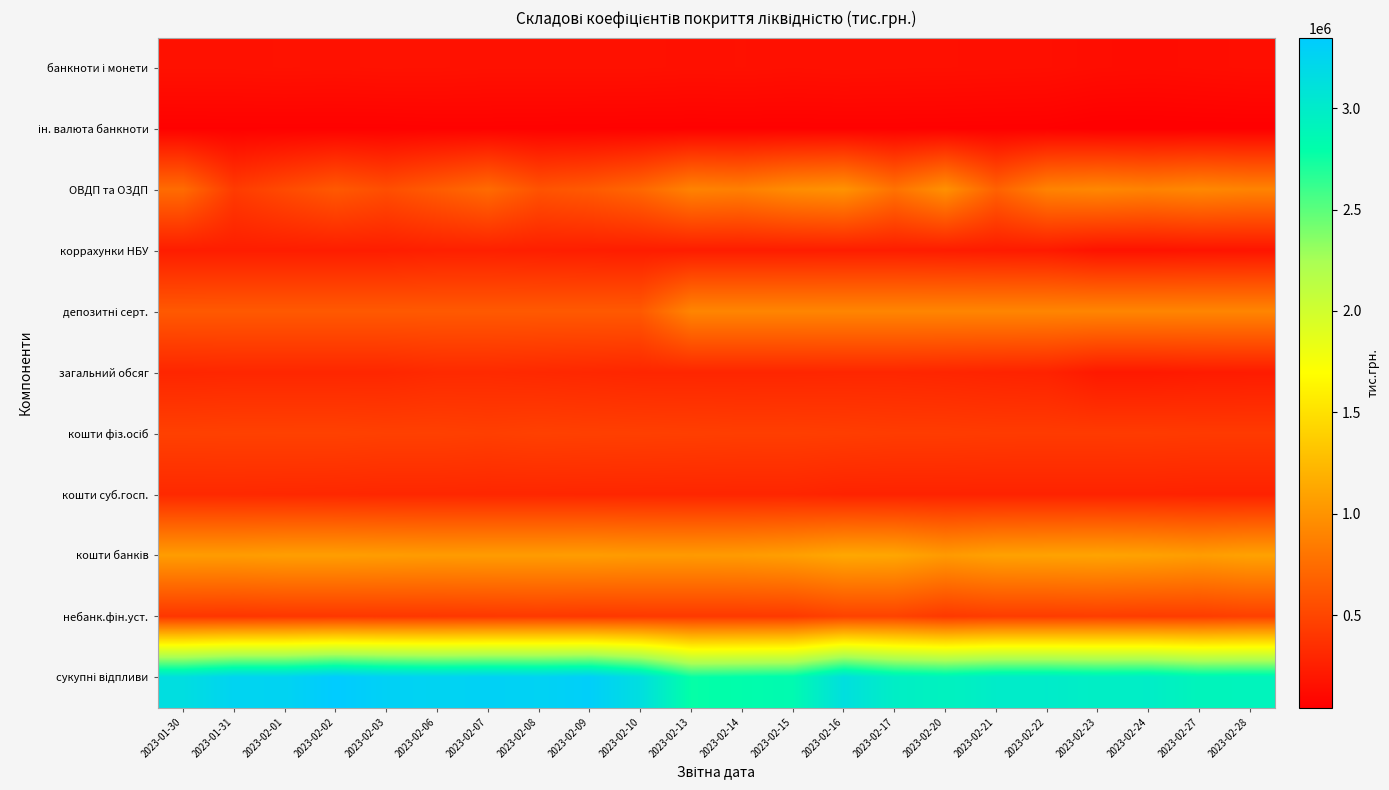

How many categories are shown in the chart?

22